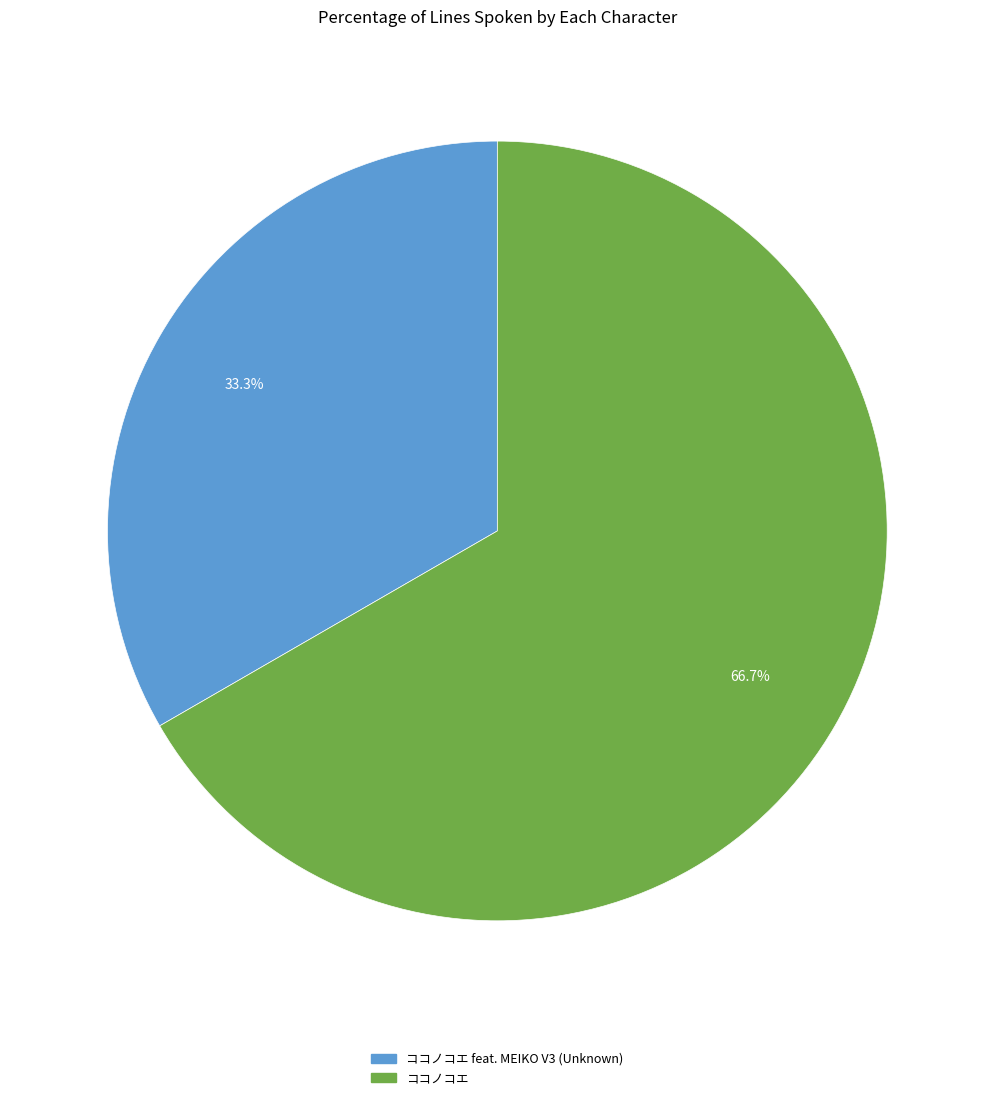

Rank the categories by value from highest to lowest.

ココノコエ, ココノコエ feat. MEIKO V3 (Unknown)